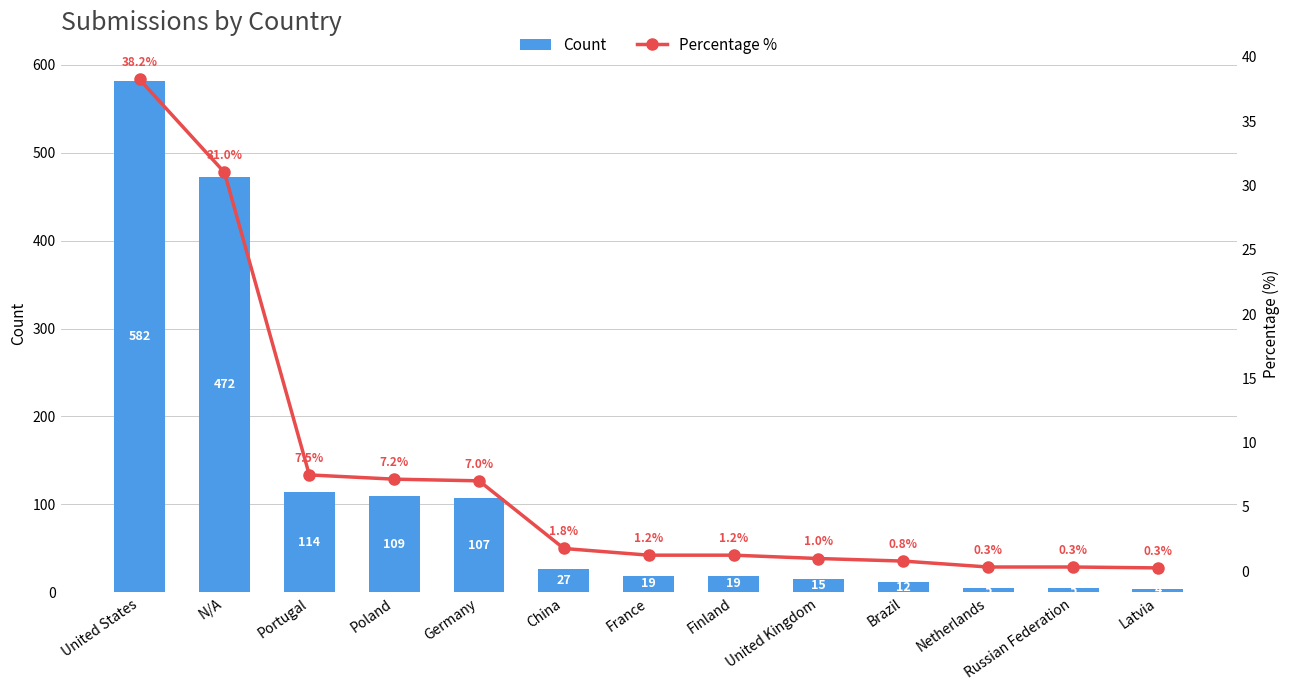

Reading left to right, extract all data points from this chart.

Count: 582.0	472.0	114.0	109.0	107.0	27.0	19.0	19.0	15.0	12.0	5.0	5.0	4.0
Percentage %: 38.2	31.0	7.5	7.2	7.0	1.8	1.2	1.2	1.0	0.8	0.3	0.3	0.3